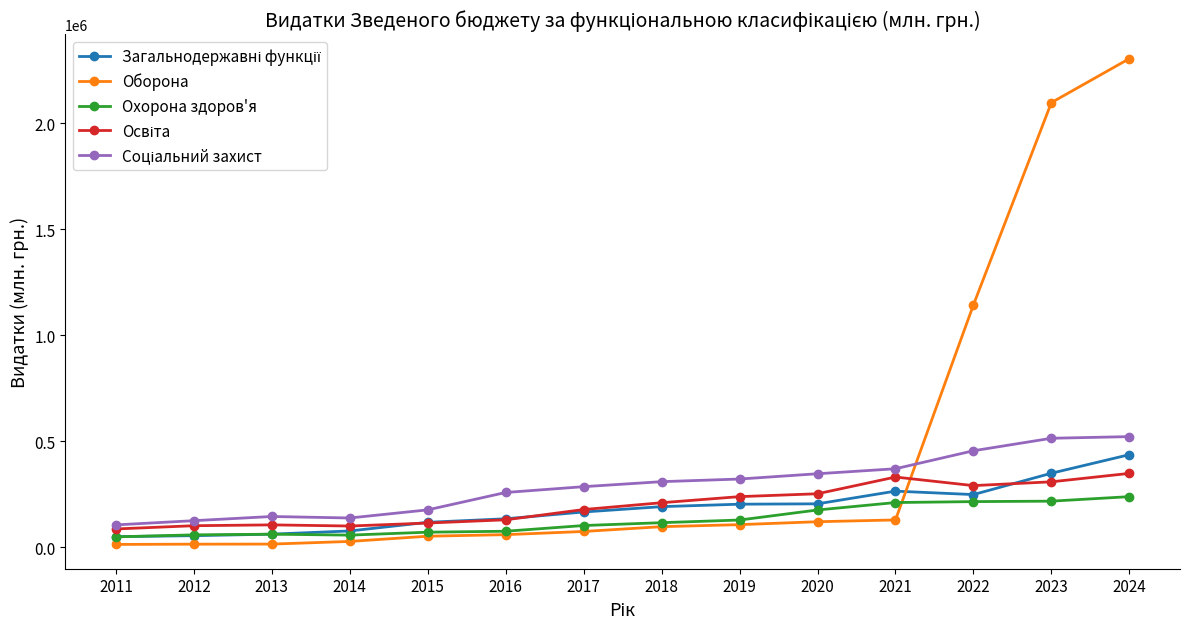

At which category is the sum across all series the highest?

2024